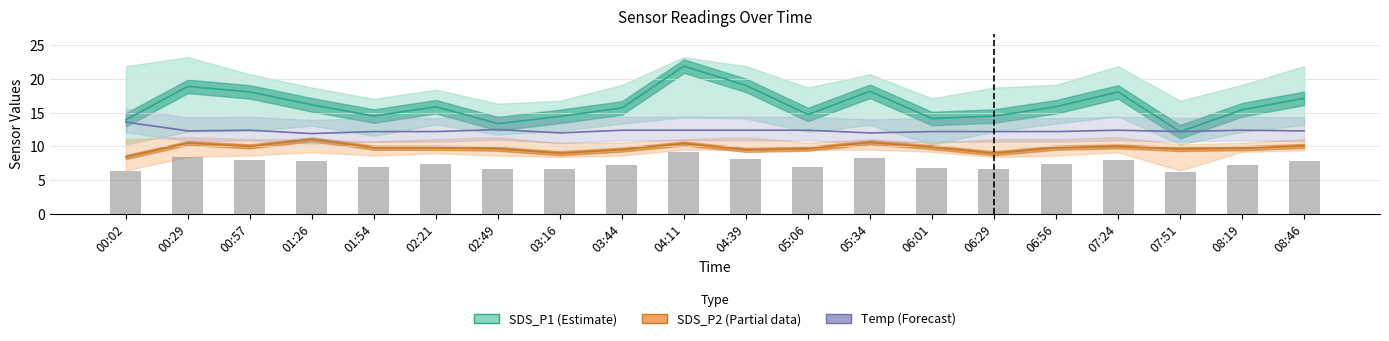

Reading right to left, transcribe all the data shown in this chart.

SDS_P1 (Estimate): 08:46=17.1	08:19=15.4	07:51=12.2	07:24=18.1	06:56=15.9	06:29=14.5	06:01=14.1	05:34=18.2	05:06=14.7	04:39=19.1	04:11=21.9	03:44=15.7	03:16=14.4	02:49=13.4	02:21=15.9	01:54=14.5	01:26=16.2	00:57=18.1	00:29=18.9	00:02=13.9
SDS_P2 (Partial): 08:46=10.1	08:19=9.7	07:51=9.6	07:24=10.0	06:56=9.8	06:29=9.0	06:01=9.9	05:34=10.6	05:06=9.7	04:39=9.5	04:11=10.4	03:44=9.5	03:16=9.0	02:49=9.7	02:21=9.8	01:54=9.8	01:26=11.1	00:57=10.0	00:29=10.5	00:02=8.4
Temp (Forecast): 08:46=12.3	08:19=12.4	07:51=12.2	07:24=12.4	06:56=12.2	06:29=12.2	06:01=12.2	05:34=12.0	05:06=12.4	04:39=12.4	04:11=12.4	03:44=12.4	03:16=12.0	02:49=12.5	02:21=12.2	01:54=12.2	01:26=11.9	00:57=12.4	00:29=12.3	00:02=13.6